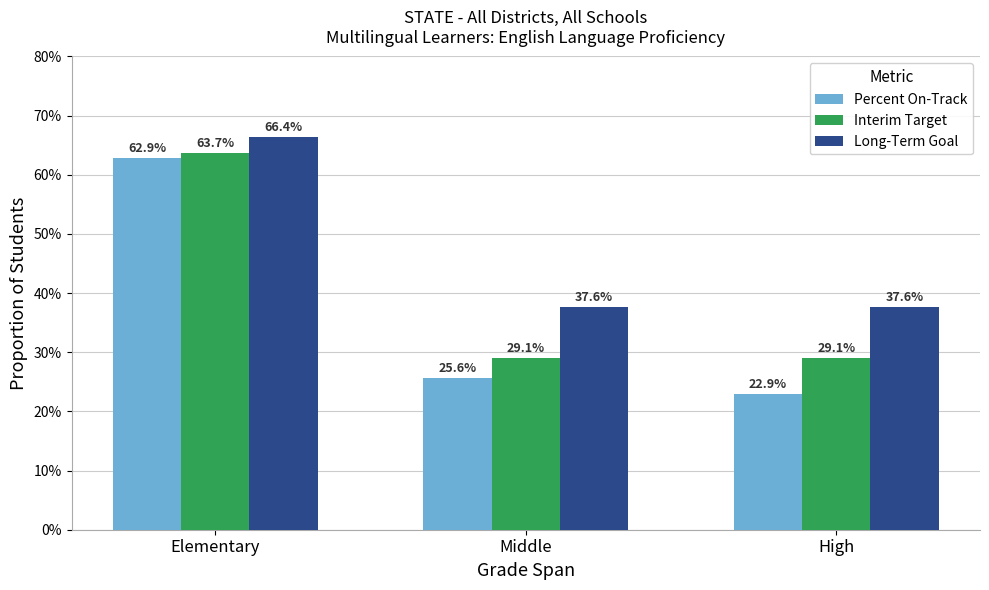

At which category is the sum across all series the highest?

Elementary